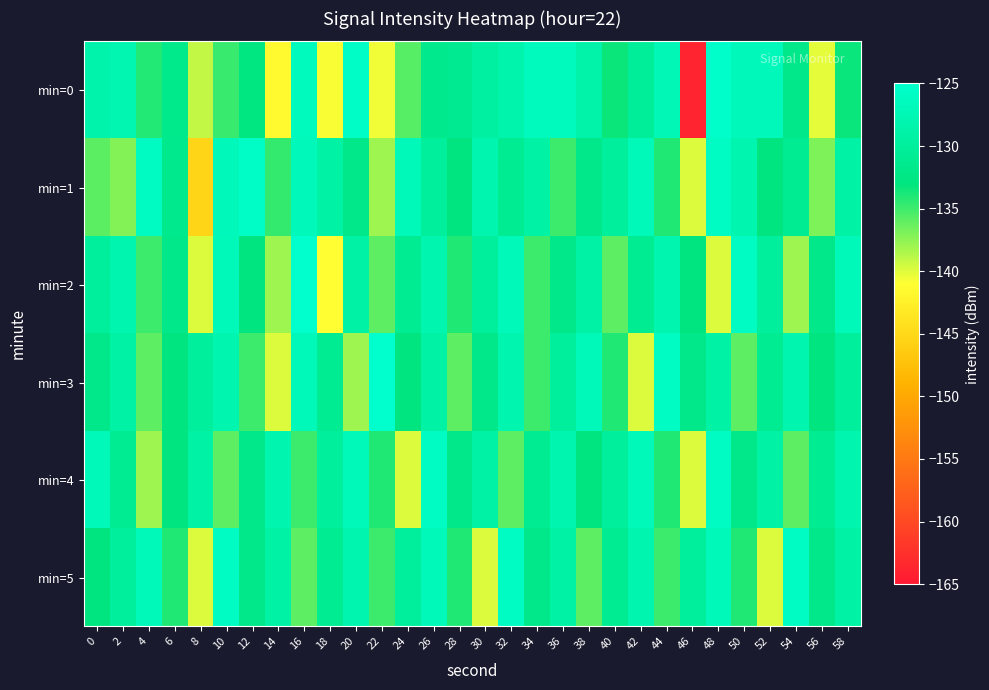

Reading left to right, extract all data points from this chart.

min=0: 0=-128.5	2=-127.9	4=-134.1	6=-131.7	8=-139.1	10=-134.8	12=-132.9	14=-141.5	16=-126.7	18=-140.8	20=-125.6	22=-140.6	24=-135.8	26=-131.6	28=-131.1	30=-129.5	32=-128.4	34=-126.5	36=-126.5	38=-128.6	40=-133.4	42=-130.2	44=-127.3	46=-163.8	48=-125.2	50=-126.7	52=-126.8	54=-132.0	56=-140.2	58=-133.3
min=1: 0=-135.9	2=-137.2	4=-126.0	6=-131.6	8=-145.3	10=-126.8	12=-125.6	14=-134.7	16=-126.9	18=-129.1	20=-132.0	22=-138.0	24=-127.0	26=-130.0	28=-133.0	30=-128.0	32=-131.0	34=-129.0	36=-135.0	38=-132.0	40=-130.0	42=-127.0	44=-134.0	46=-140.0	48=-126.0	50=-128.0	52=-133.0	54=-131.0	56=-137.0	58=-129.0
min=2: 0=-130.0	2=-128.0	4=-135.0	6=-132.0	8=-140.0	10=-127.0	12=-133.0	14=-138.0	16=-125.0	18=-141.0	20=-129.0	22=-136.0	24=-131.0	26=-128.0	28=-134.0	30=-130.0	32=-127.0	34=-135.0	36=-132.0	38=-129.0	40=-136.0	42=-131.0	44=-128.0	46=-133.0	48=-140.0	50=-126.0	52=-130.0	54=-138.0	56=-132.0	58=-127.0
min=3: 0=-132.0	2=-129.0	4=-136.0	6=-133.0	8=-130.0	10=-128.0	12=-135.0	14=-140.0	16=-127.0	18=-131.0	20=-138.0	22=-125.0	24=-133.0	26=-129.0	28=-136.0	30=-132.0	32=-128.0	34=-135.0	36=-130.0	38=-127.0	40=-134.0	42=-140.0	44=-126.0	46=-132.0	48=-129.0	50=-136.0	52=-131.0	54=-128.0	56=-133.0	58=-130.0
min=4: 0=-127.0	2=-131.0	4=-138.0	6=-133.0	8=-129.0	10=-136.0	12=-132.0	14=-128.0	16=-135.0	18=-130.0	20=-127.0	22=-134.0	24=-140.0	26=-126.0	28=-132.0	30=-129.0	32=-136.0	34=-131.0	36=-128.0	38=-133.0	40=-130.0	42=-127.0	44=-134.0	46=-140.0	48=-126.0	50=-132.0	52=-129.0	54=-136.0	56=-131.0	58=-128.0
min=5: 0=-133.0	2=-130.0	4=-127.0	6=-134.0	8=-140.0	10=-126.0	12=-132.0	14=-129.0	16=-136.0	18=-131.0	20=-128.0	22=-135.0	24=-130.0	26=-127.0	28=-134.0	30=-140.0	32=-126.0	34=-132.0	36=-129.0	38=-136.0	40=-131.0	42=-128.0	44=-135.0	46=-130.0	48=-127.0	50=-134.0	52=-140.0	54=-126.0	56=-132.0	58=-129.0